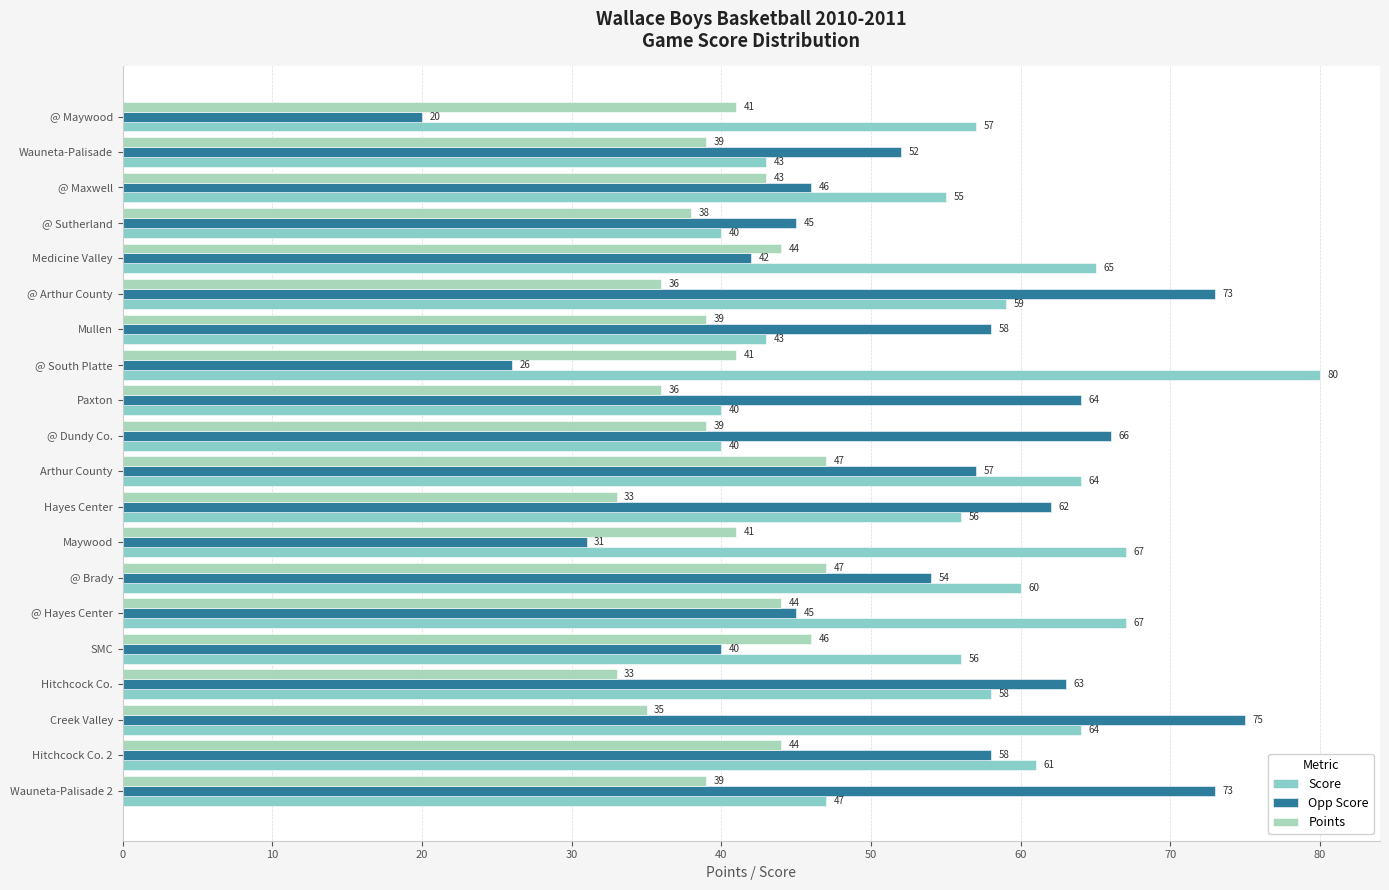

How many data points does each series have?

20